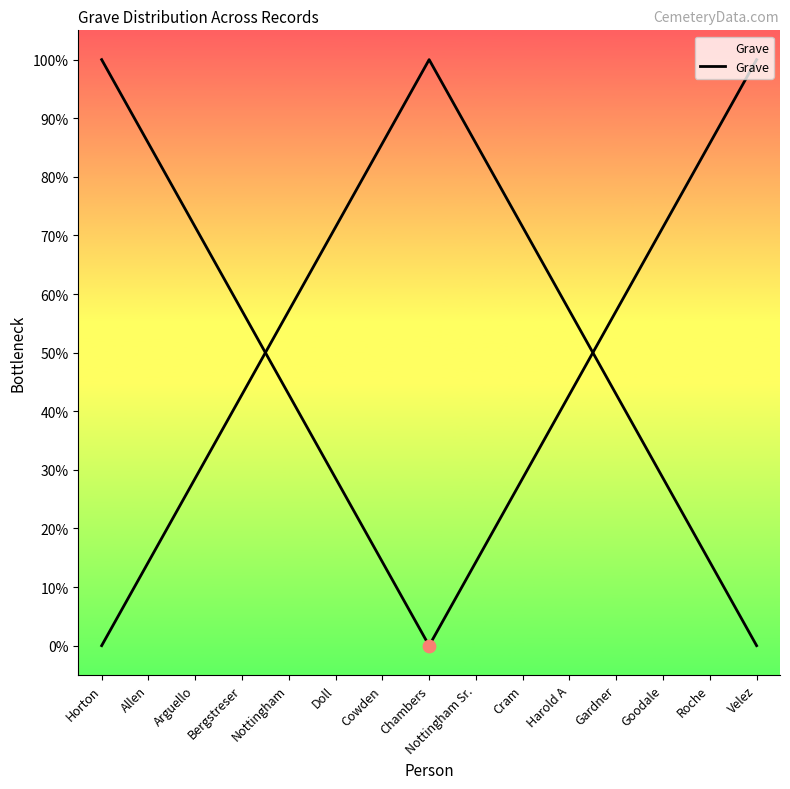

Between Arguello and Cram, which is larger?

Arguello